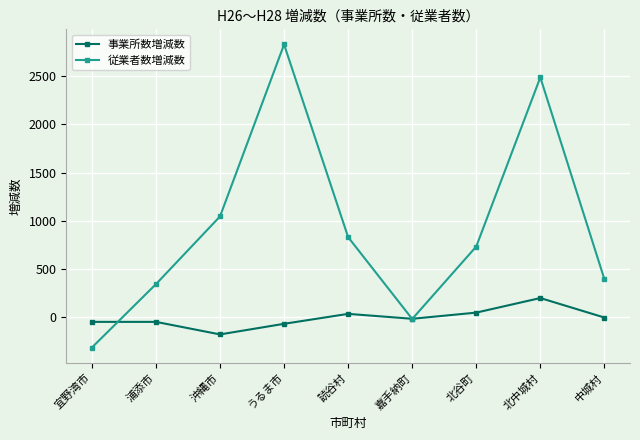

True or false: 事業所数増減数 has more than 0 points higher than both neighbors.

True